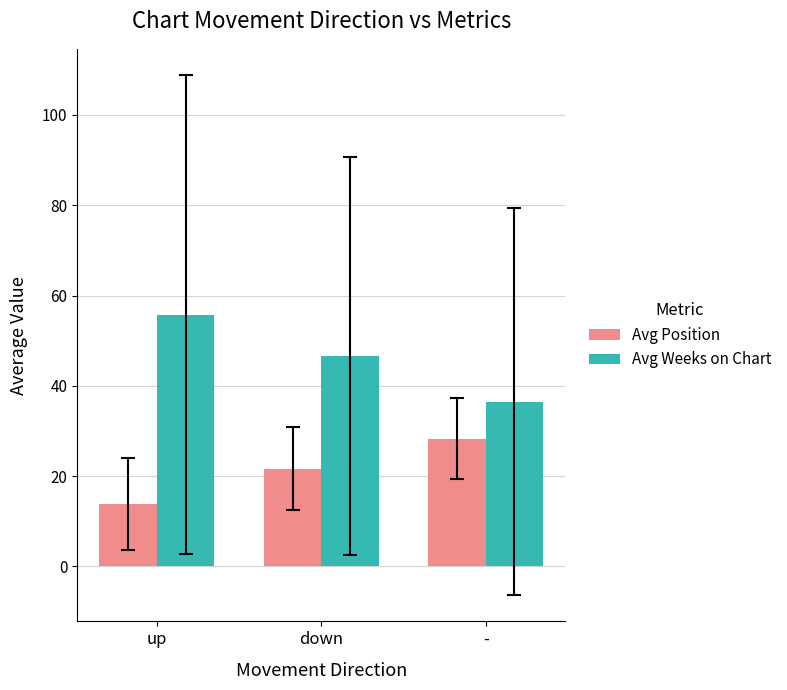

What is the difference between the maximum and minimum values in the Avg Weeks on Chart series?

19.2